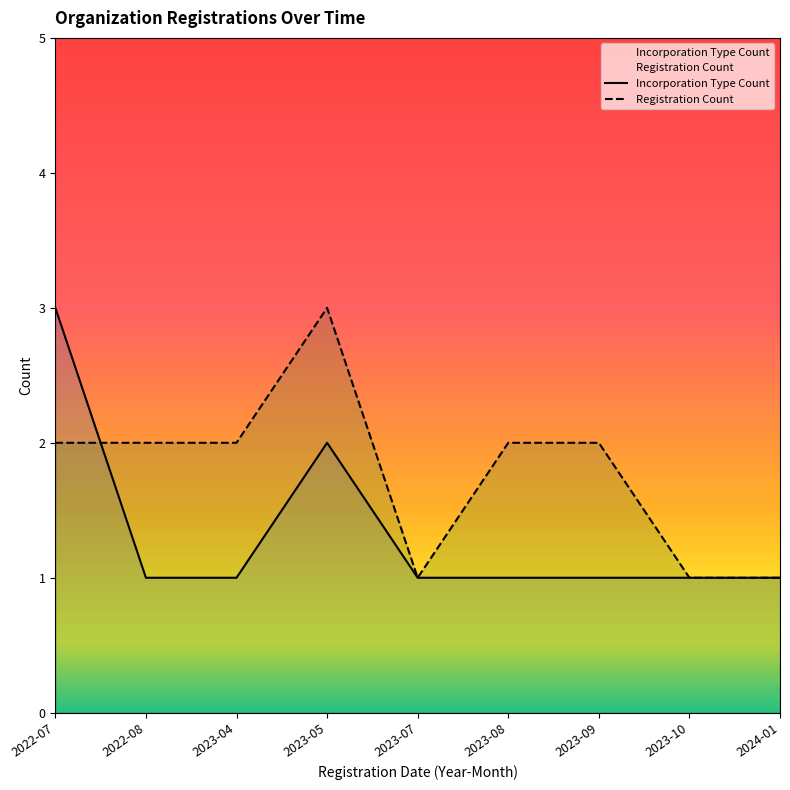

Reading left to right, transcribe all the data shown in this chart.

Incorporation Type Count: 3	1	1	2	1	1	1	1	1
Registration Count: 2	2	2	3	1	2	2	1	1